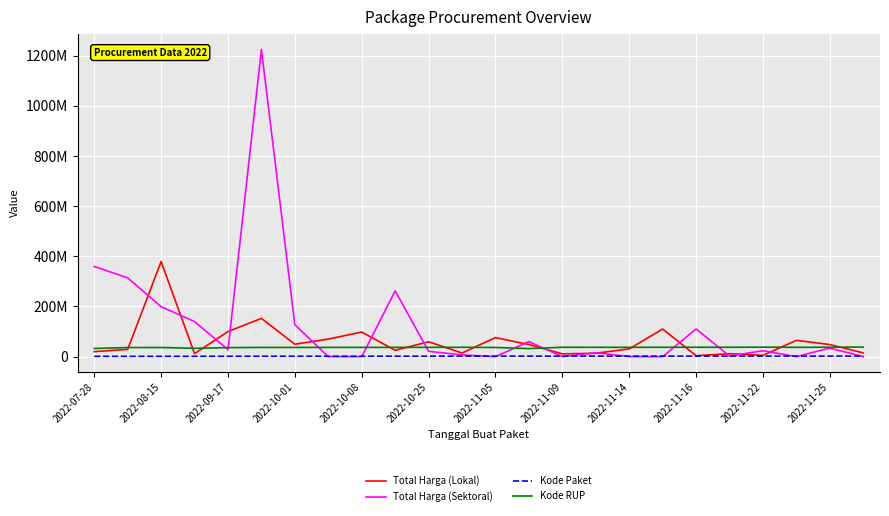

What are all the series names shown in the legend?

Total Harga (Lokal), Total Harga (Sektoral), Kode Paket, Kode RUP